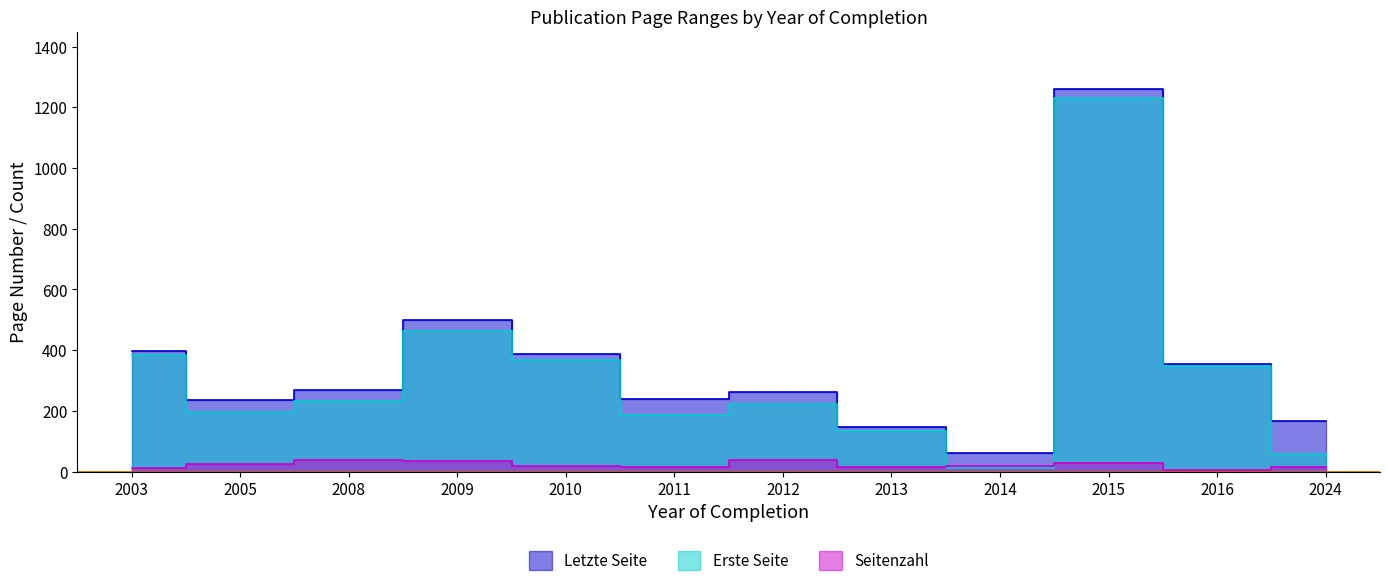

How many distinct data groups are displayed?

3